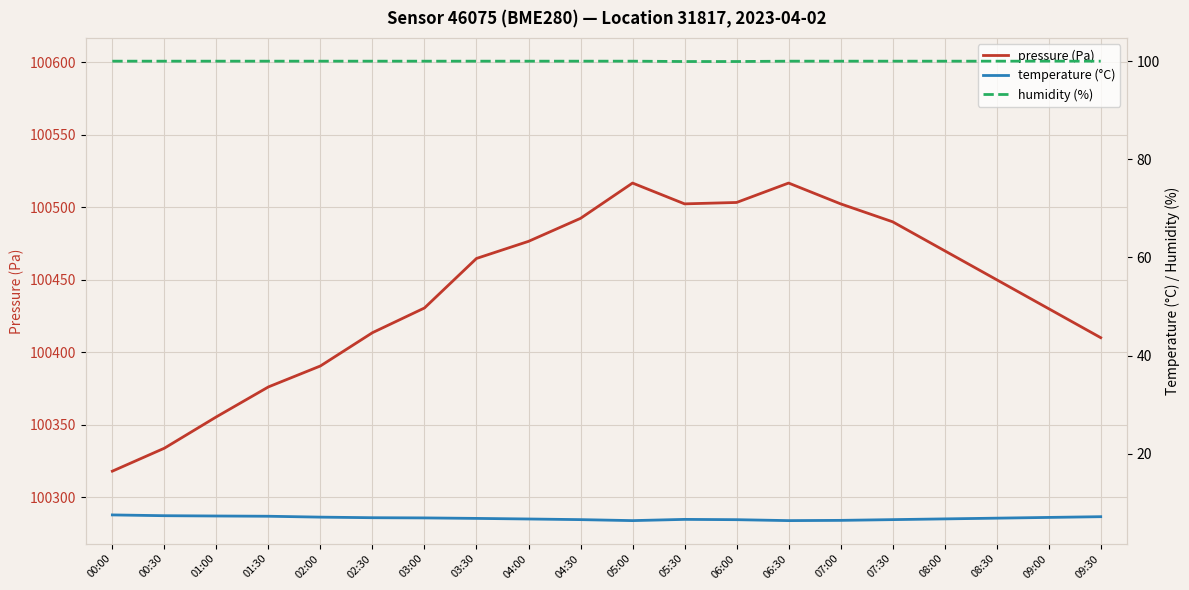

Rank the series at 03:00 from highest to lowest value.

pressure (Pa), humidity (%), temperature (°C)